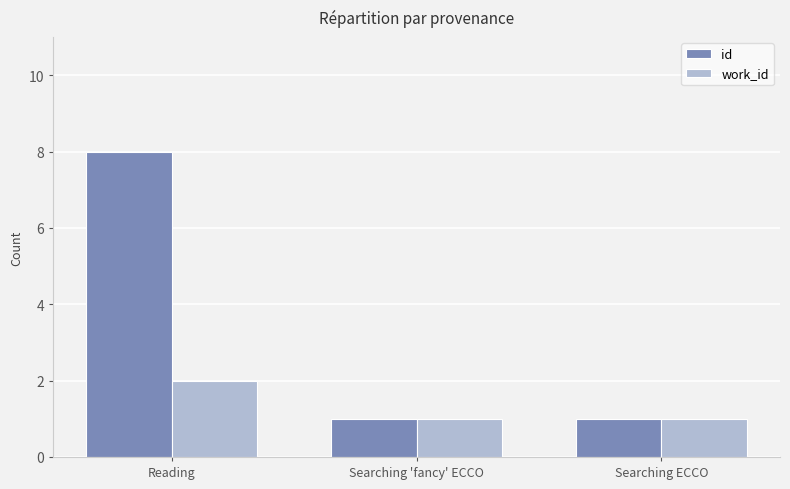

How many distinct data groups are displayed?

2